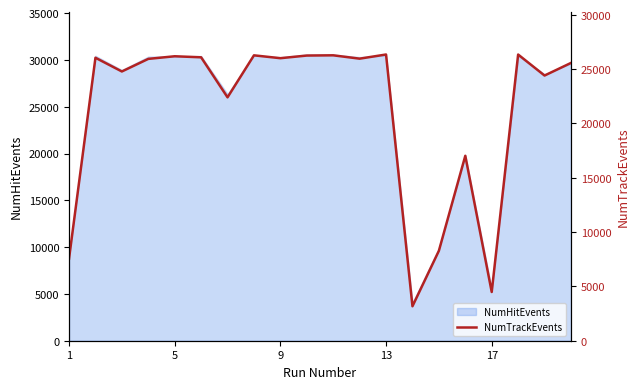

What is the minimum value for NumHitEvents?

4058